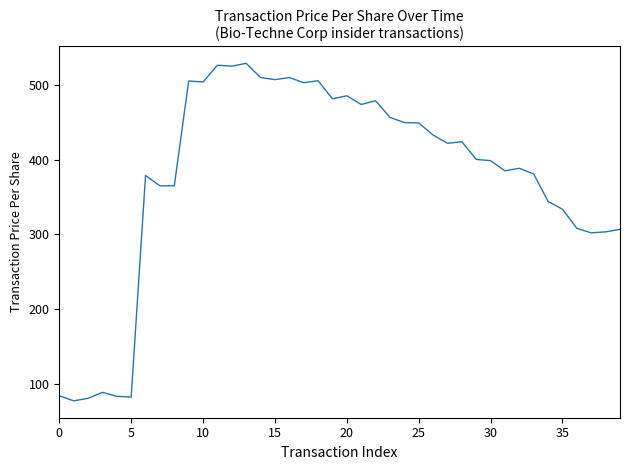

What is the minimum value shown in the chart?

77.0